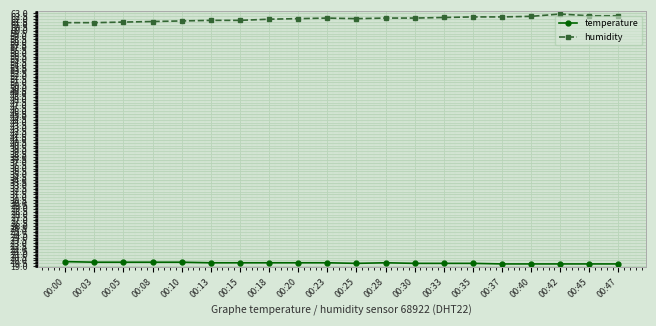

How many distinct data groups are displayed?

2